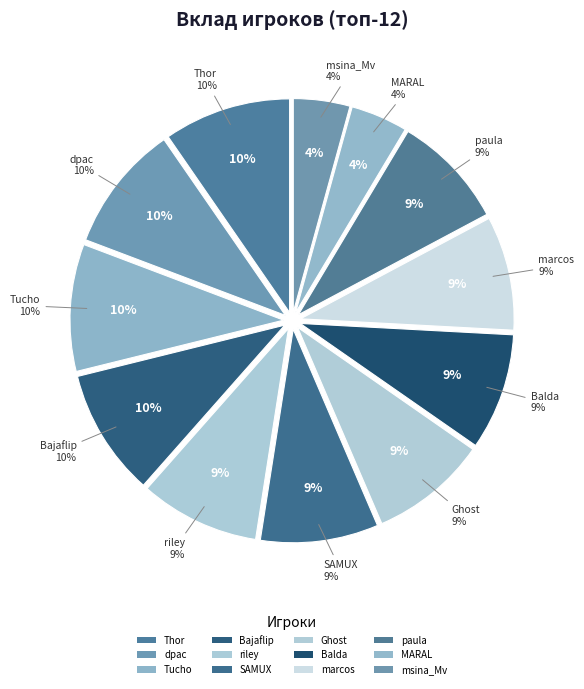

To the nearest percent, what is the average slice percentage?

8%